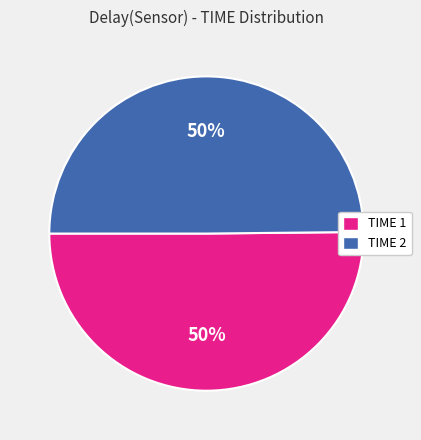

Do TIME 2 and TIME 1 together represent more than half of the pie?

Yes